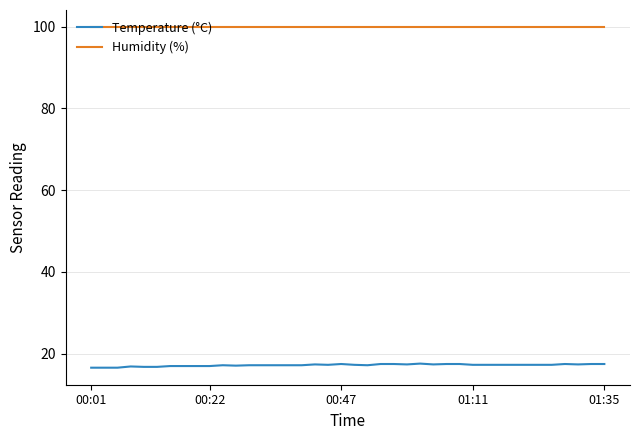

Which series has the largest range (max minus min)?

Temperature (°C)